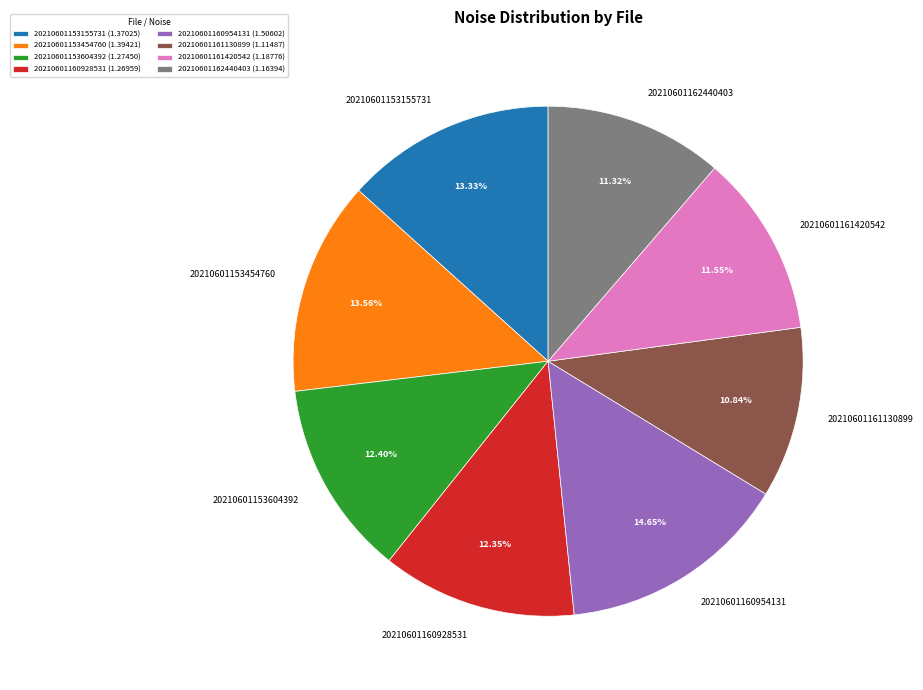

What percentage is the 20210601161420542 slice, to the nearest percent?

12%